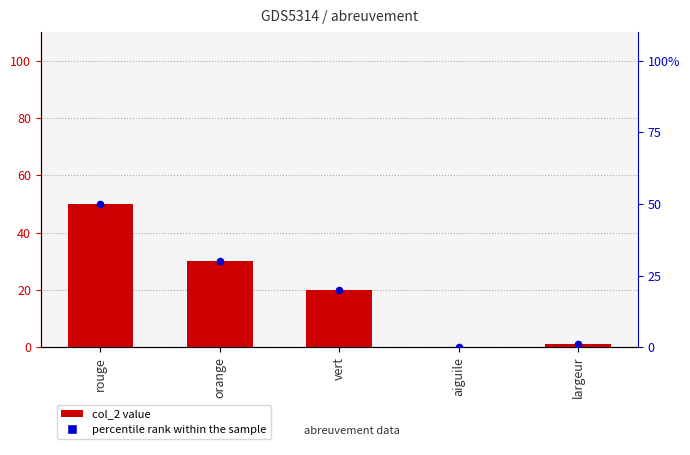

What is the total value across all series at vert?

40